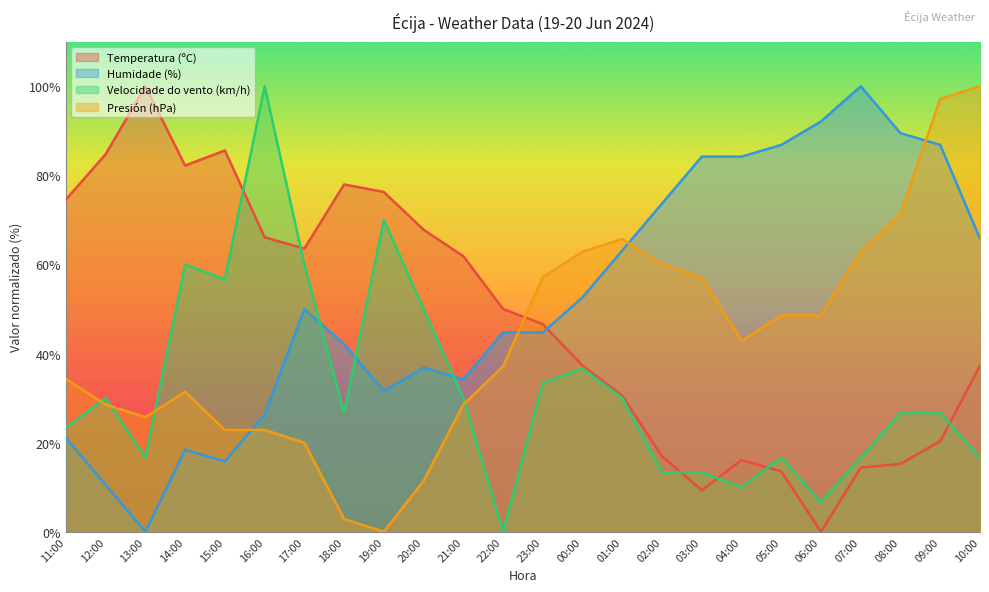

Where is the first local maximum for Humidade (%)?

14:00